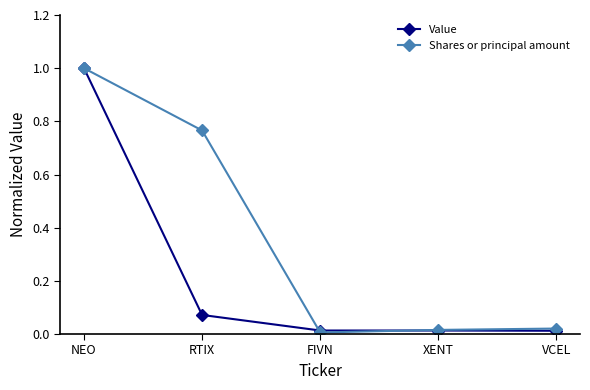

Does the chart have visible grid lines?

No